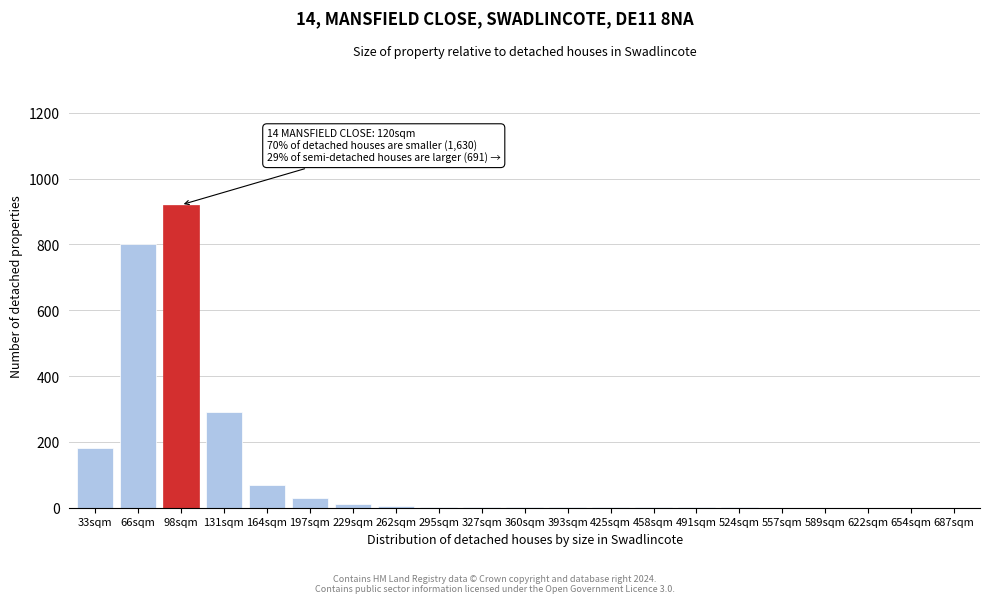

What is the change in value from 164sqm to 687sqm?

-70